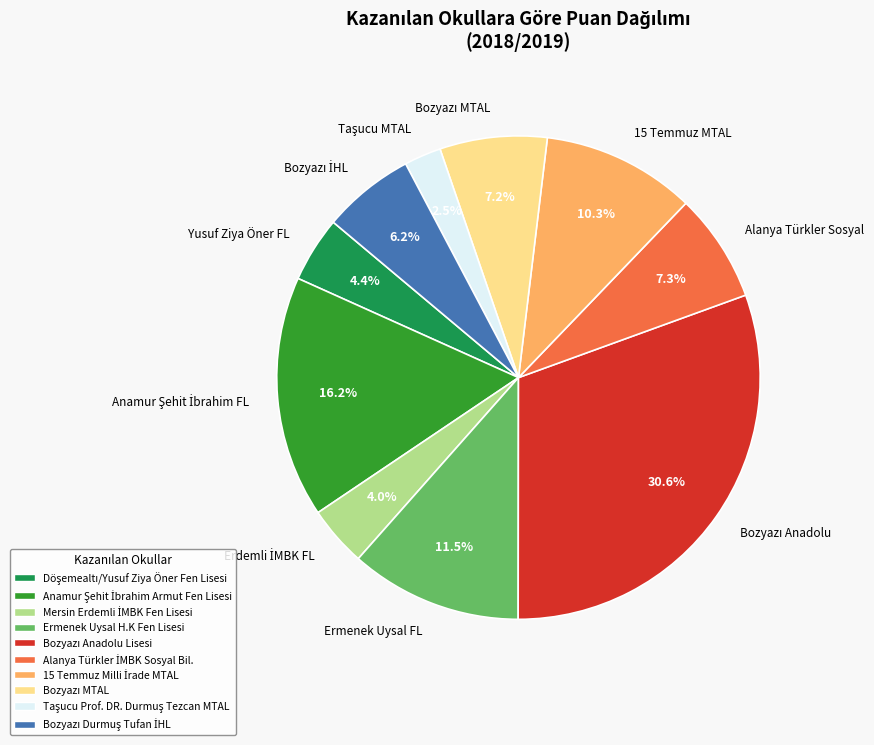

To the nearest percent, what is the average slice percentage?

10%